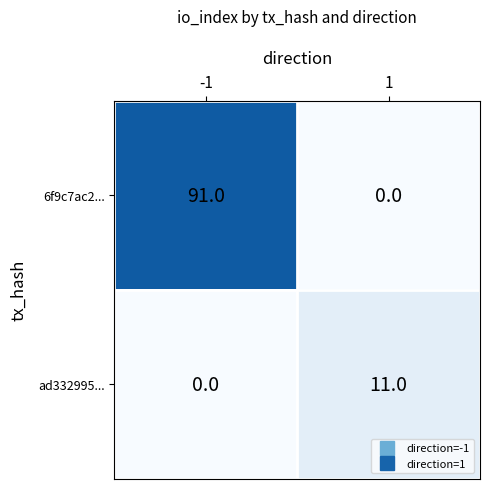

What is the sum of all ad332995... values?

11